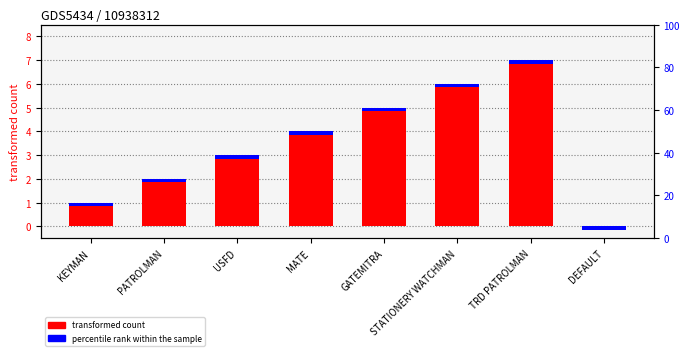

What is the sum of the values at MATE and TRD PATROLMAN?

11